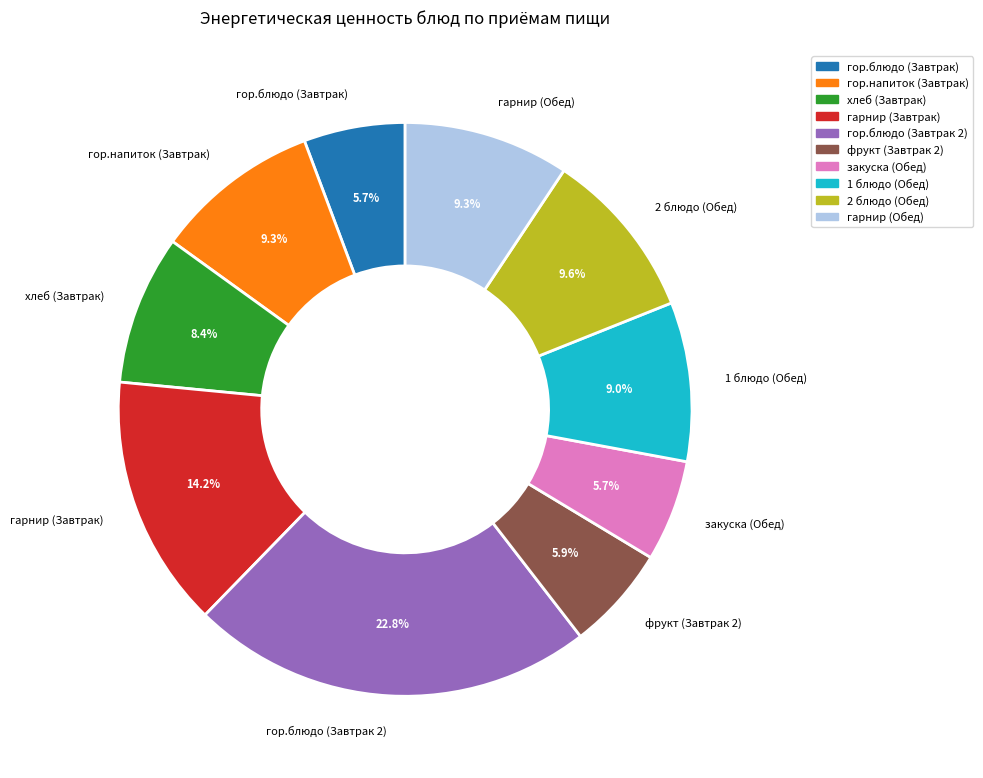

Is there a majority slice in this chart?

No